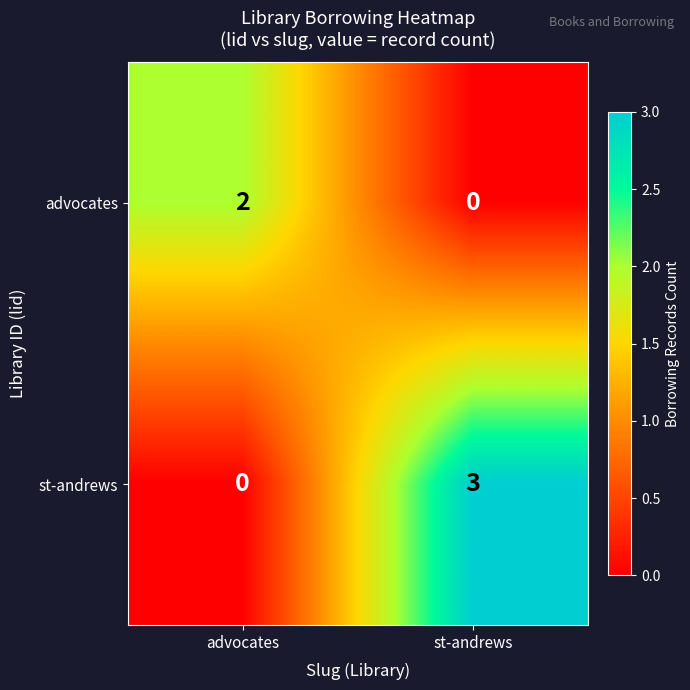

What is the sum of all st-andrews values?

3